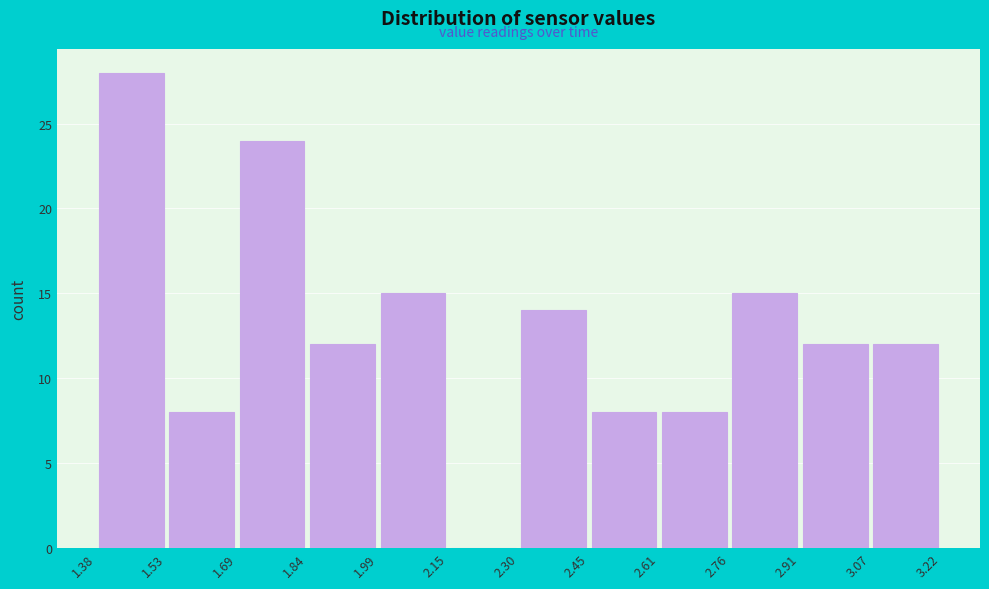

Over which range of the x-axis is the bar tallest?

1.38 to 1.53